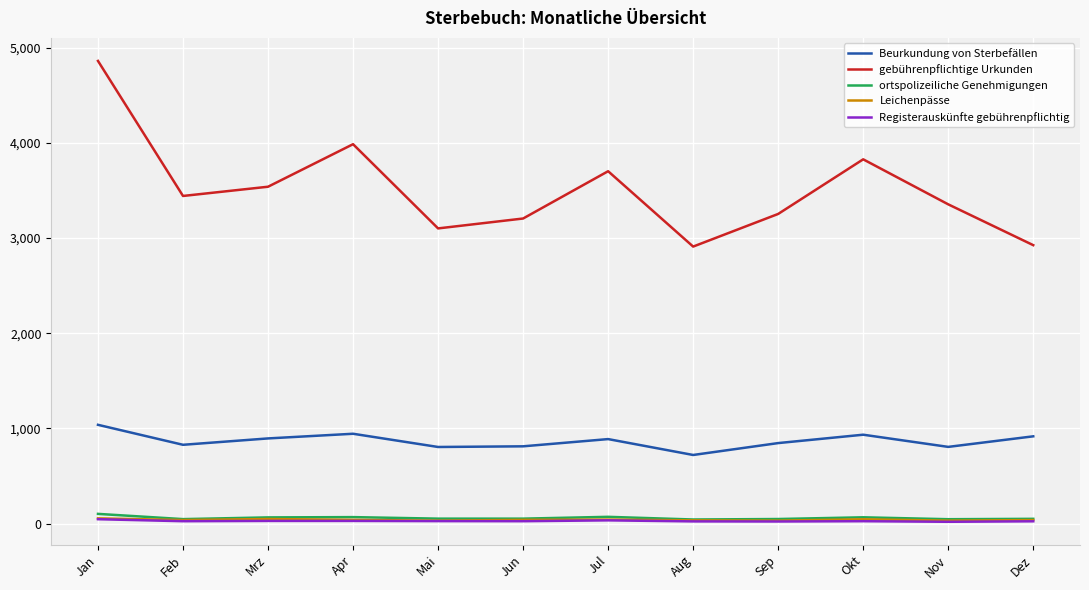

The value of Registerauskünfte gebührenpflichtig at Mai is 26. True or false?

True